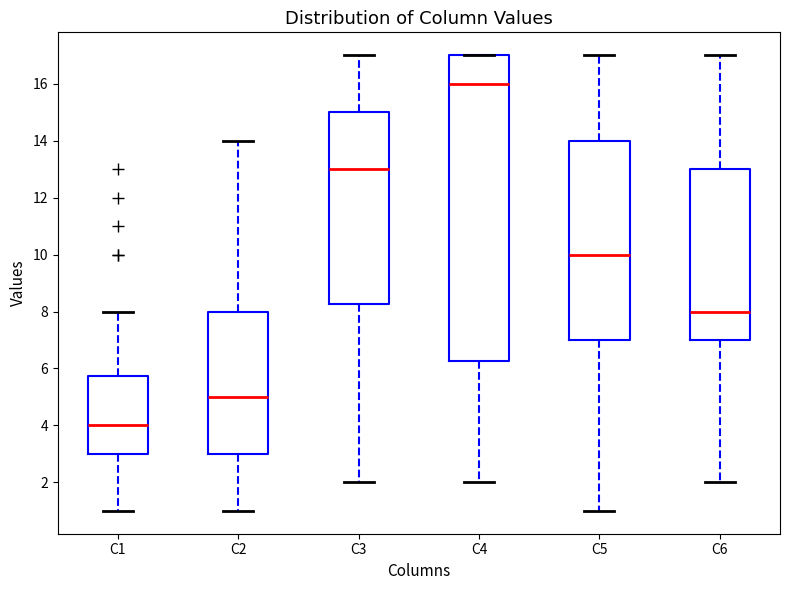

Which box has the highest median line?

C4